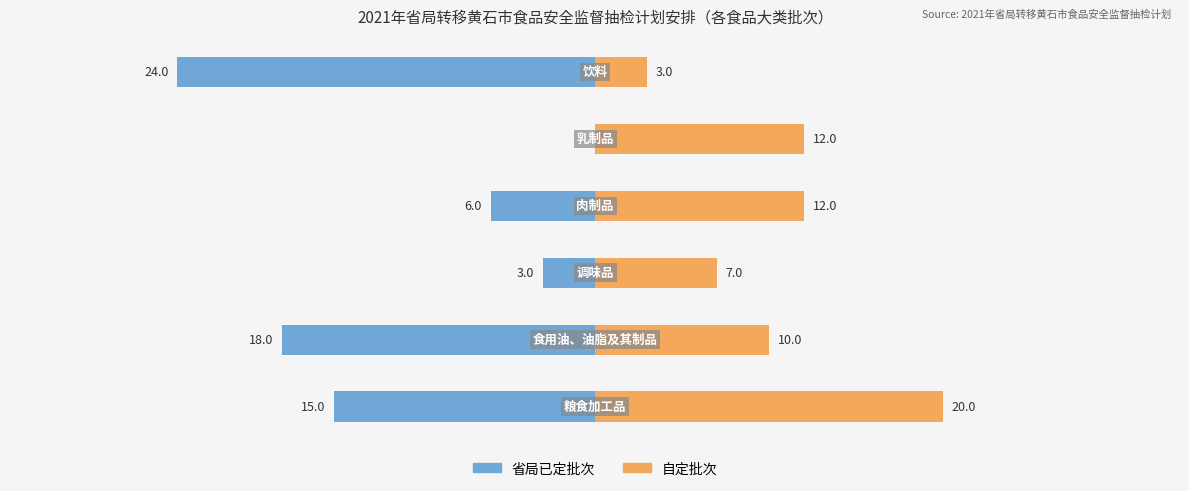

Reading right to left, extract all data points from this chart.

省局已定批次: -24	0	-6	-3	-18	-15
自定批次: 3	12	12	7	10	20